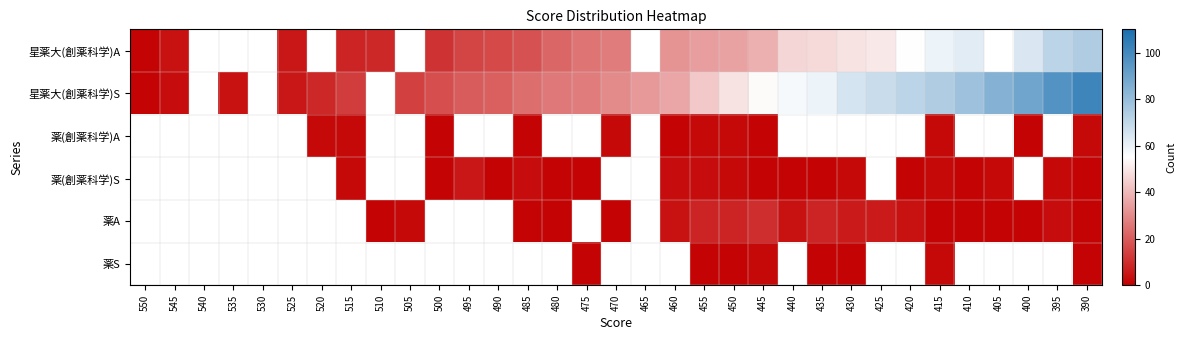

What is the spread (max minus min) of values at 510?

8.0